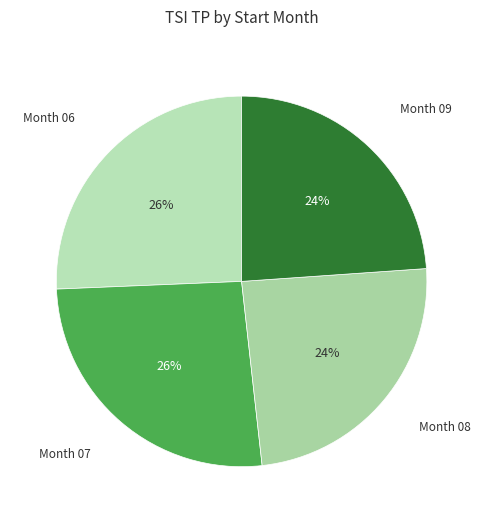

True or false: Month 06 accounts for 38% of the total.

False